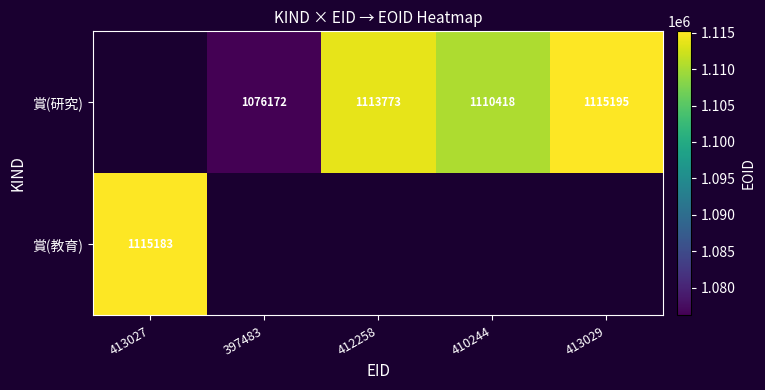

The 賞(教育) series shows 1115183 at 413027. True or false?

True